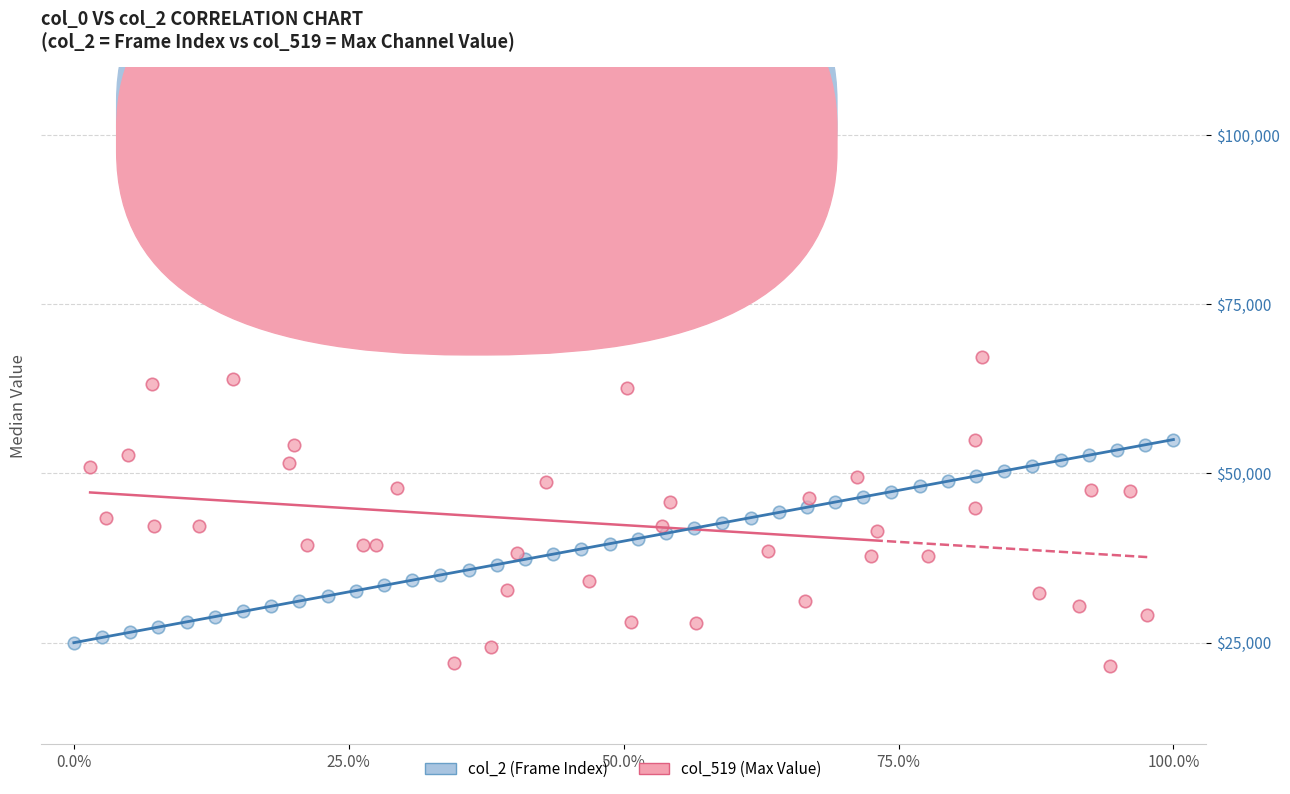

Which series has the widest spread of Y values?

col_519 (Max Value)